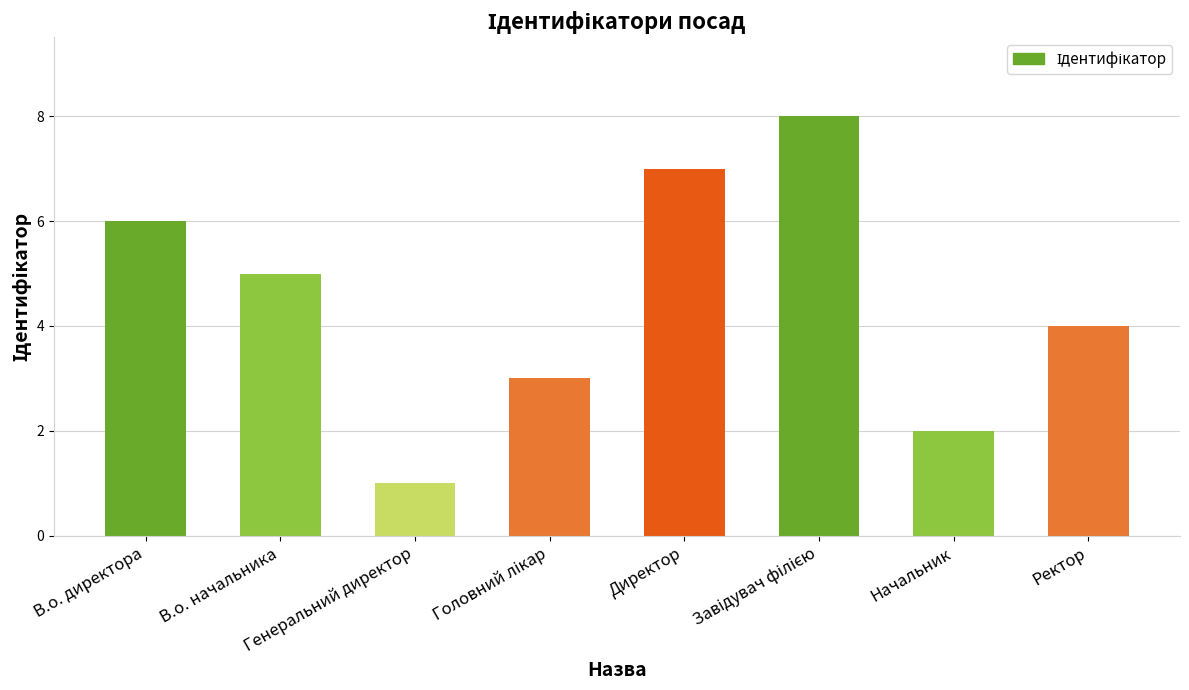

What is the label of the 7th bar from the left?

Начальник